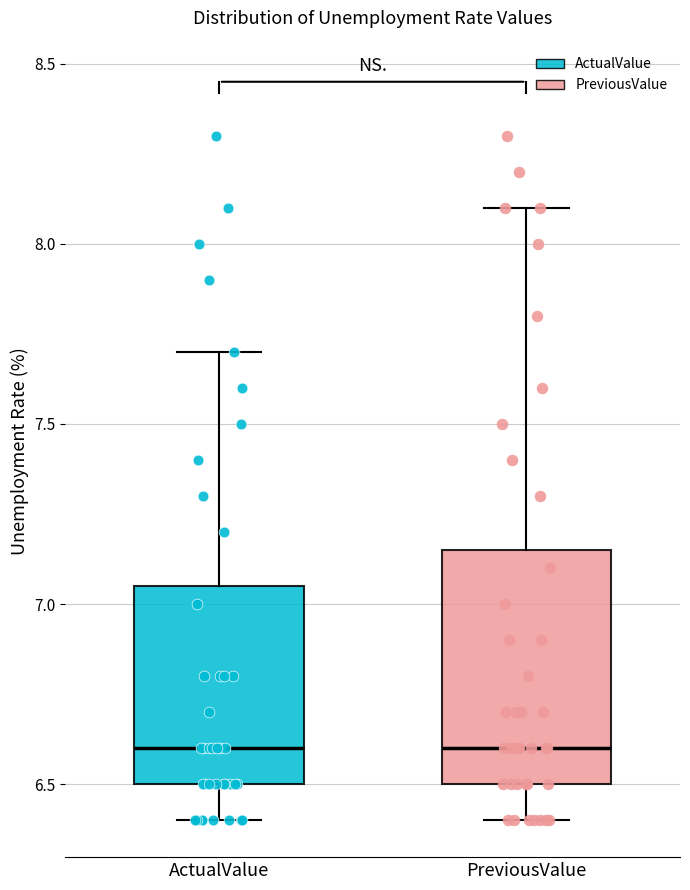

Where does the median line of the box for PreviousValue sit on the y-axis? The values are not printed on the chart, so give them approximately, as read against the axis.

6.60